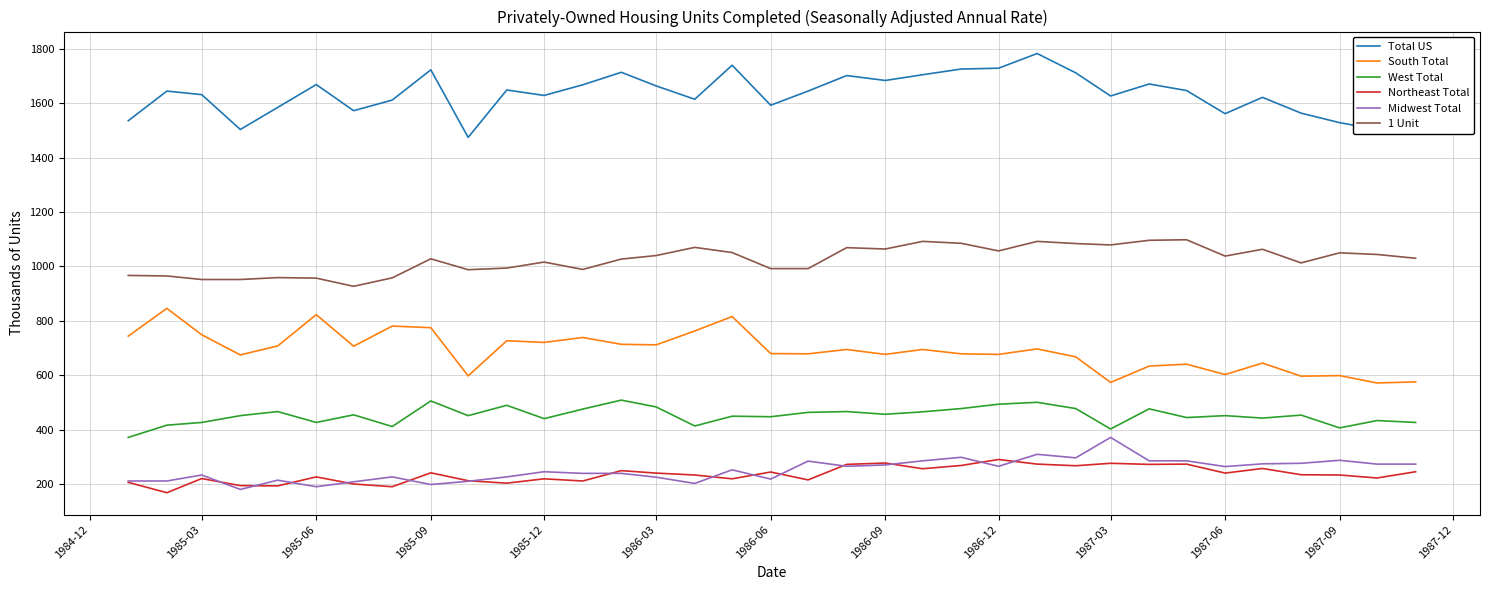

What is the maximum value for Total US?

1782